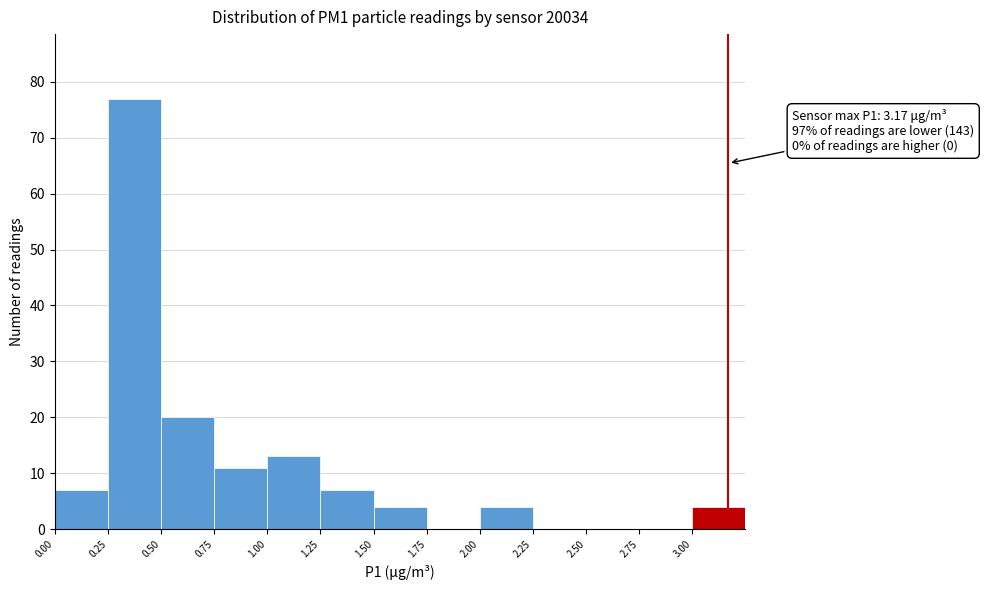

Which range on the x-axis has the tallest bar?

0.25 to 0.50